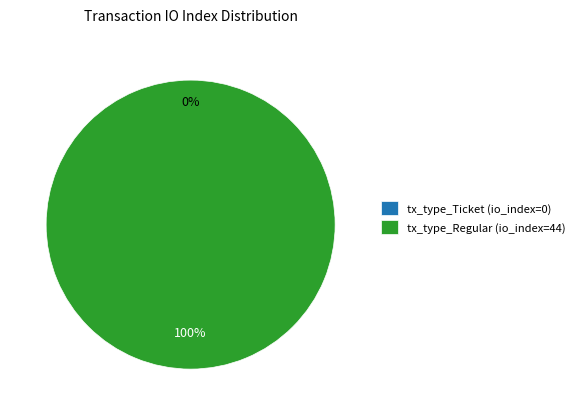

Does tx_type_Ticket (io_index=0) represent more than half of the total?

No